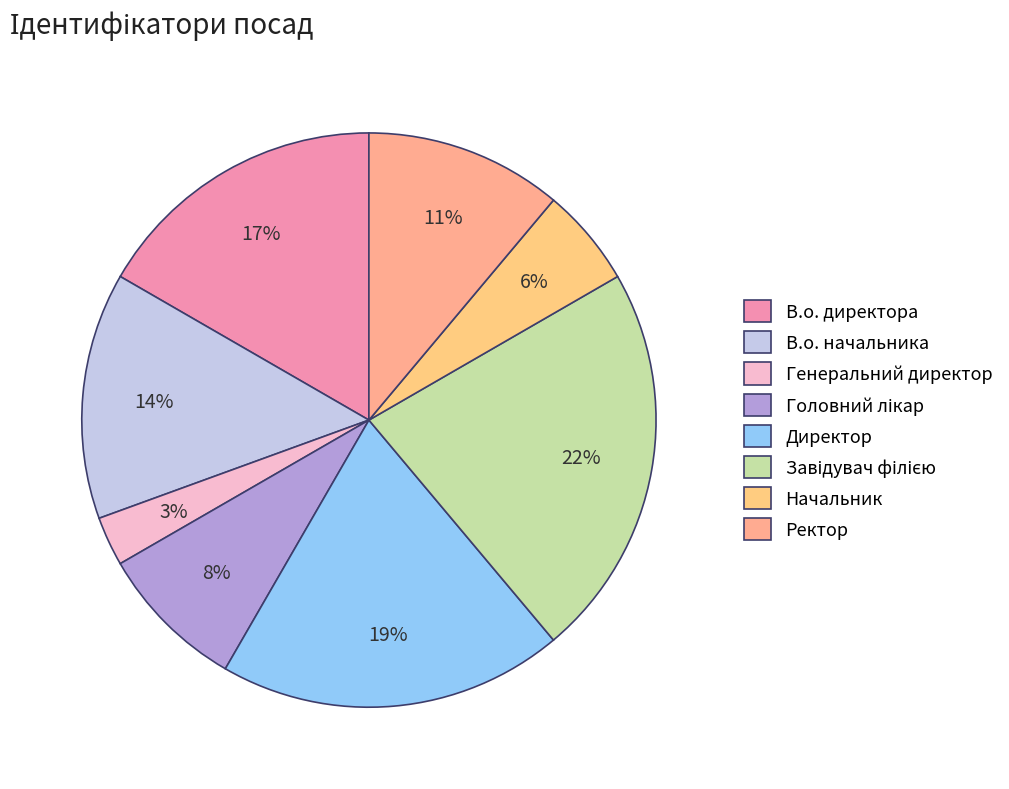

To the nearest percent, what percentage of the pie is Генеральний директор?

3%